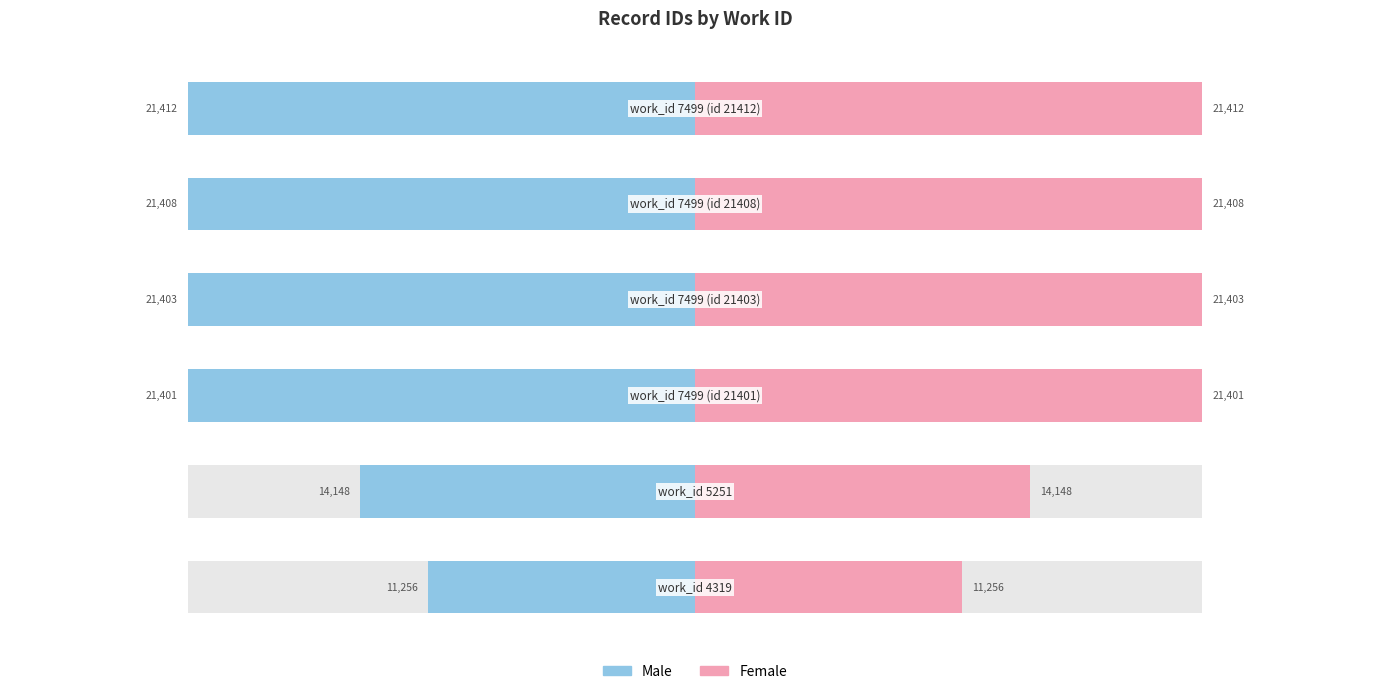

How many data points in Male are less than -21401?

3